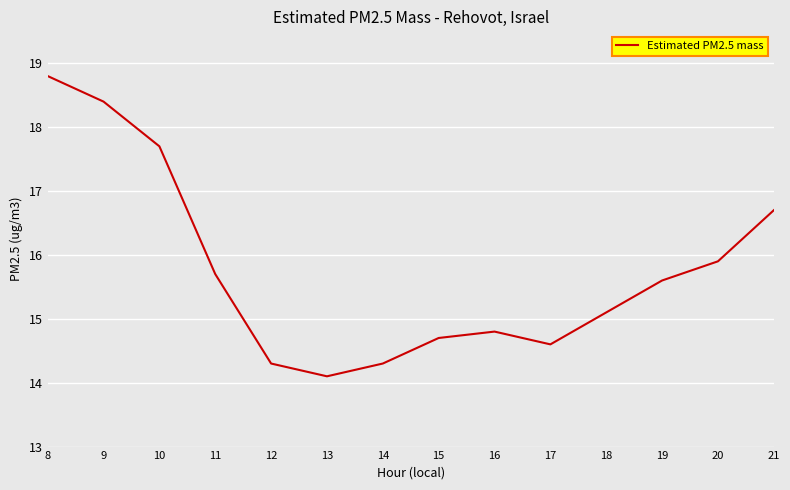

What is the difference between the maximum and minimum values?

4.7